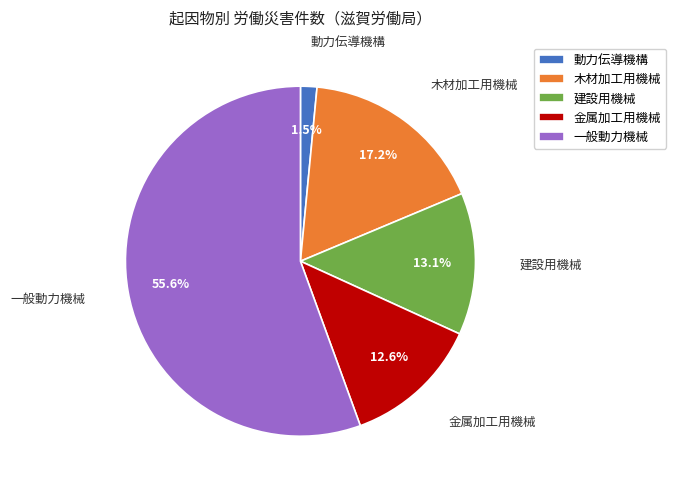

What percentage is the 建設用機械 slice, to the nearest percent?

13%